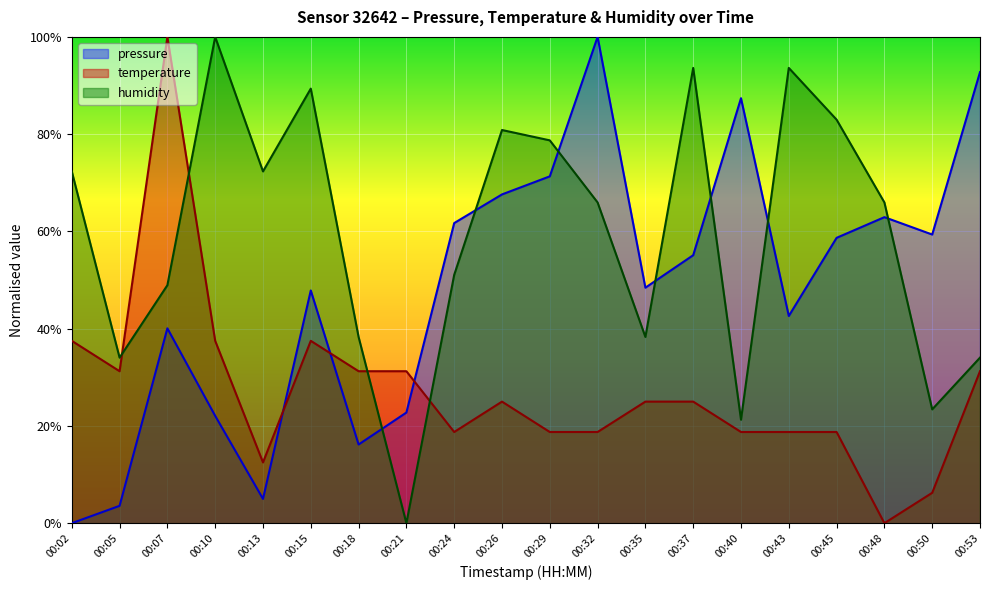

How many interior local peaks does the temperature series have?

3